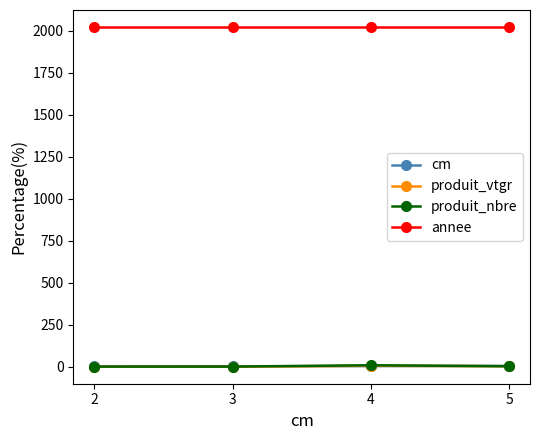

Which series has the largest total across all categories?

annee